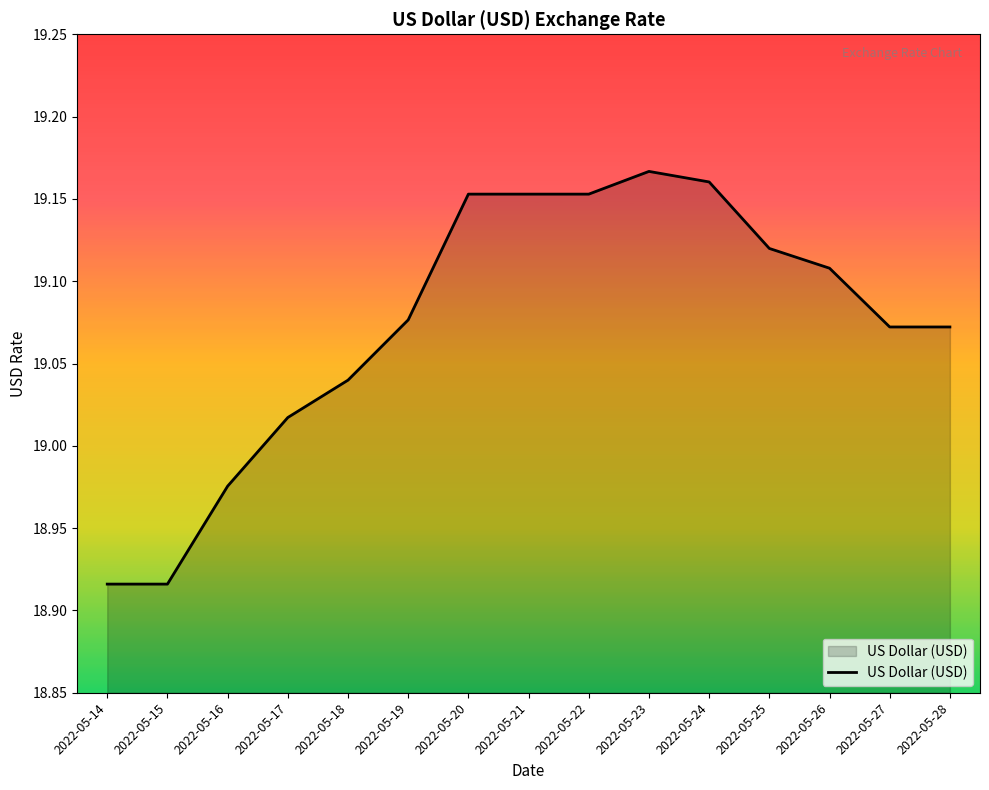

What is the ratio of the value at 2022-05-25 to the value at 2022-05-17?

1.0